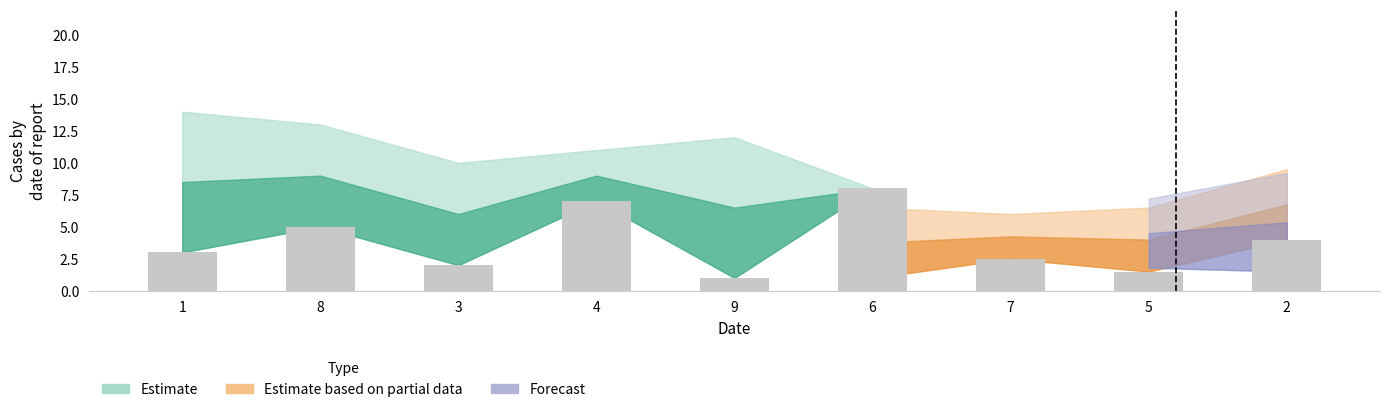

What is the label of the 3rd bar from the left?

3